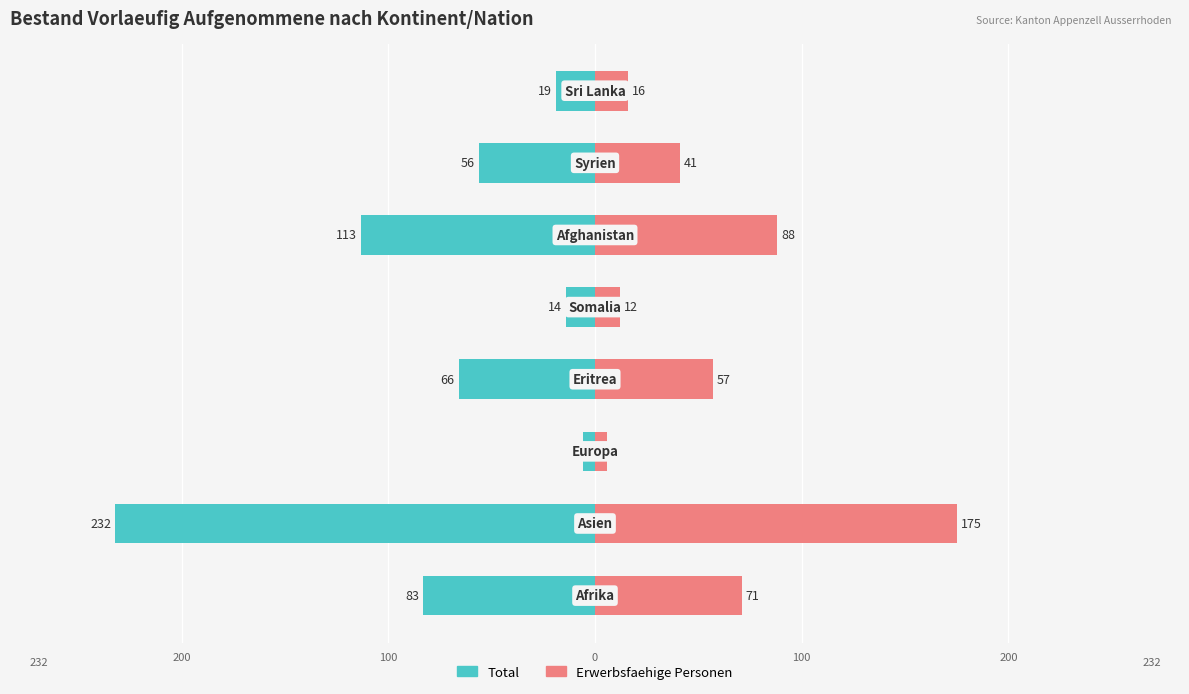

Between 200 and 100, which series saw the biggest shift?

Total